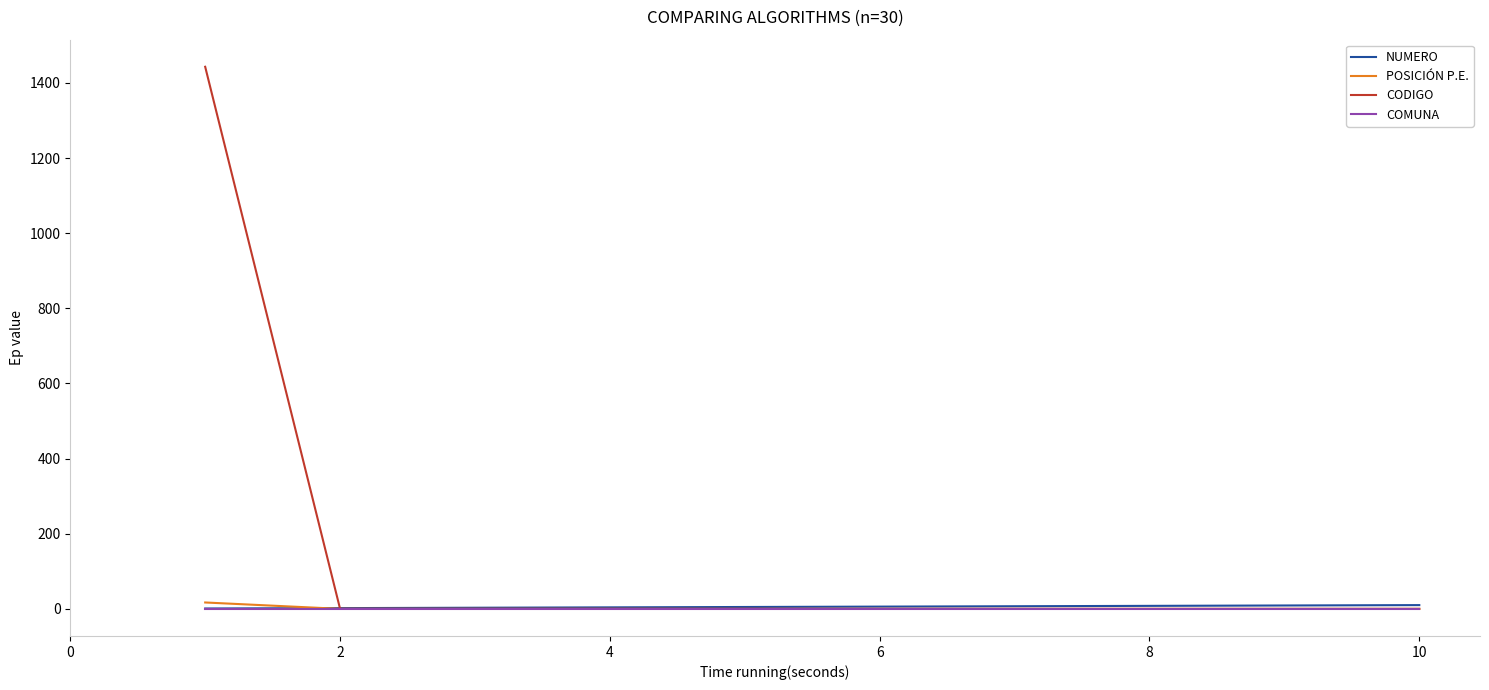

Which series has the widest spread of values?

CODIGO